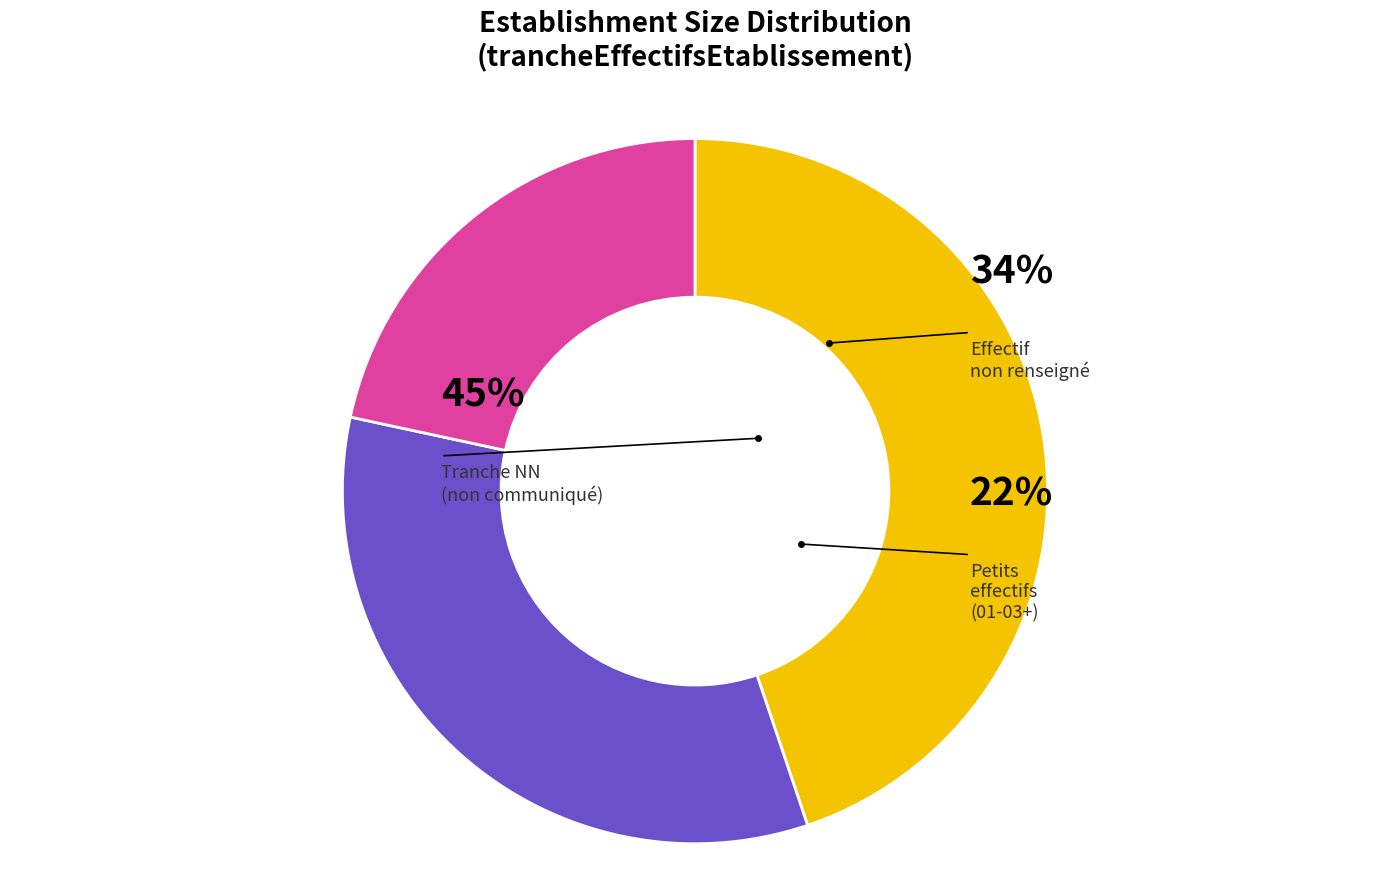

Does 02 represent more than half of the total?

No